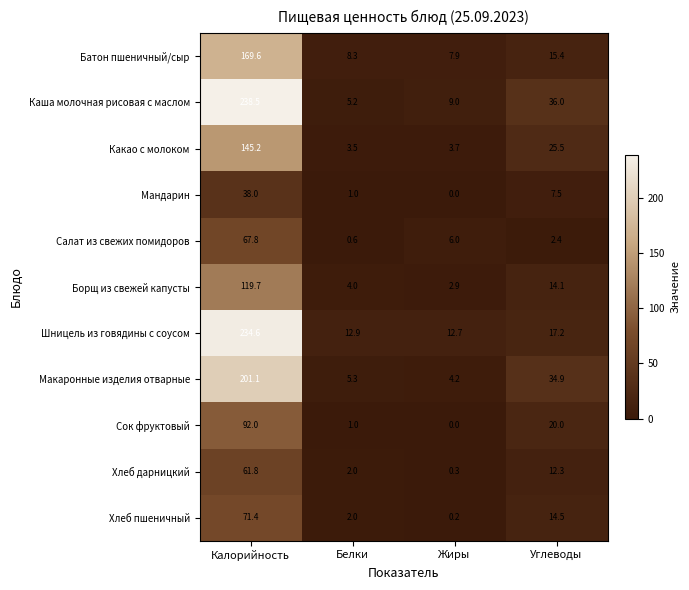

At which category is the sum across all series the highest?

Калорийность